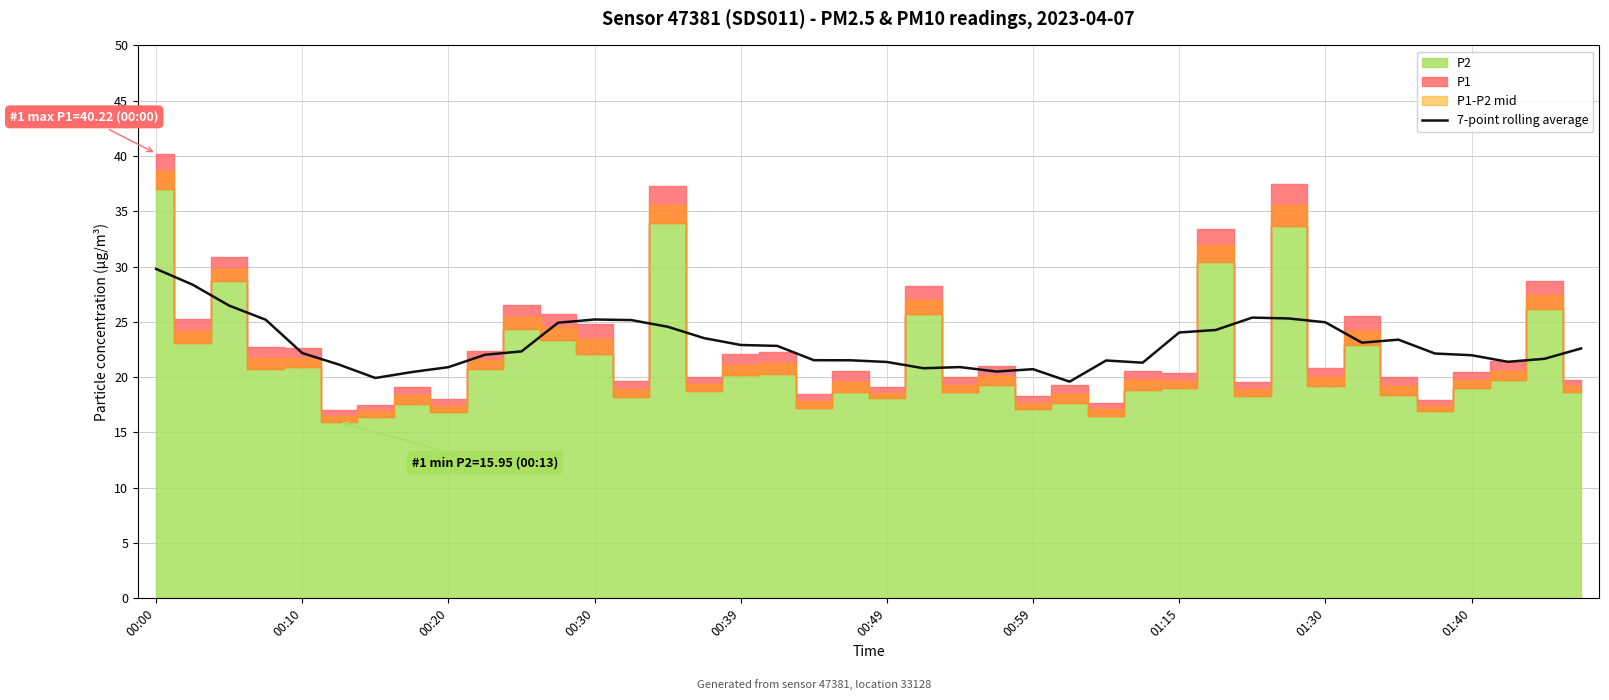

True or false: the data shows 32.8 at 25.

False